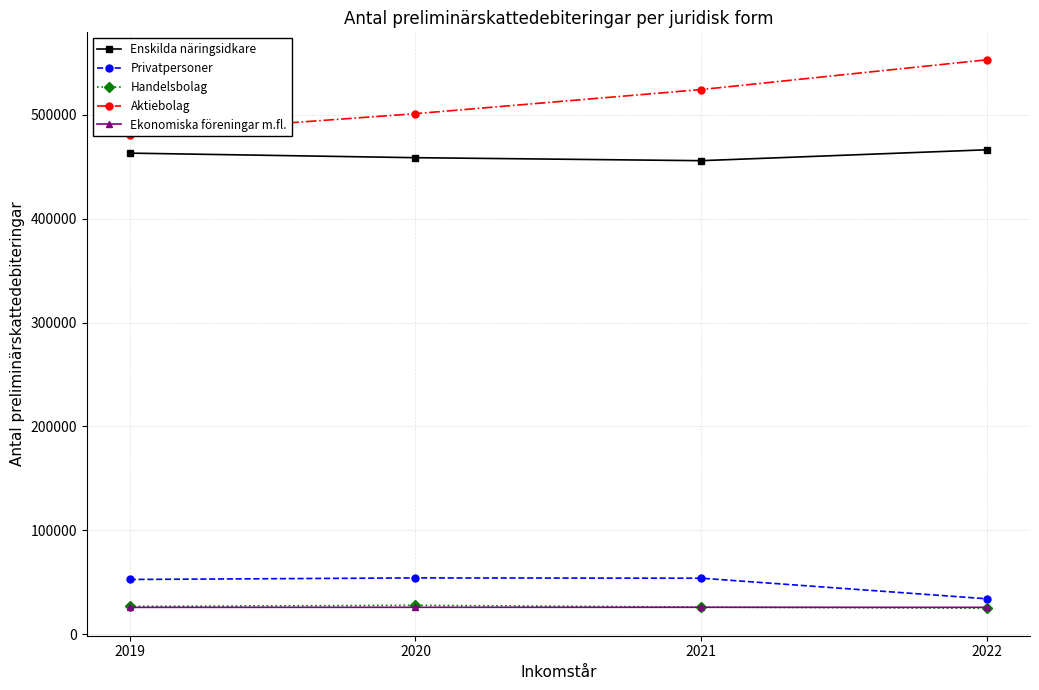

List the labels in order of Handelsbolag value, smallest first.

2022, 2021, 2019, 2020